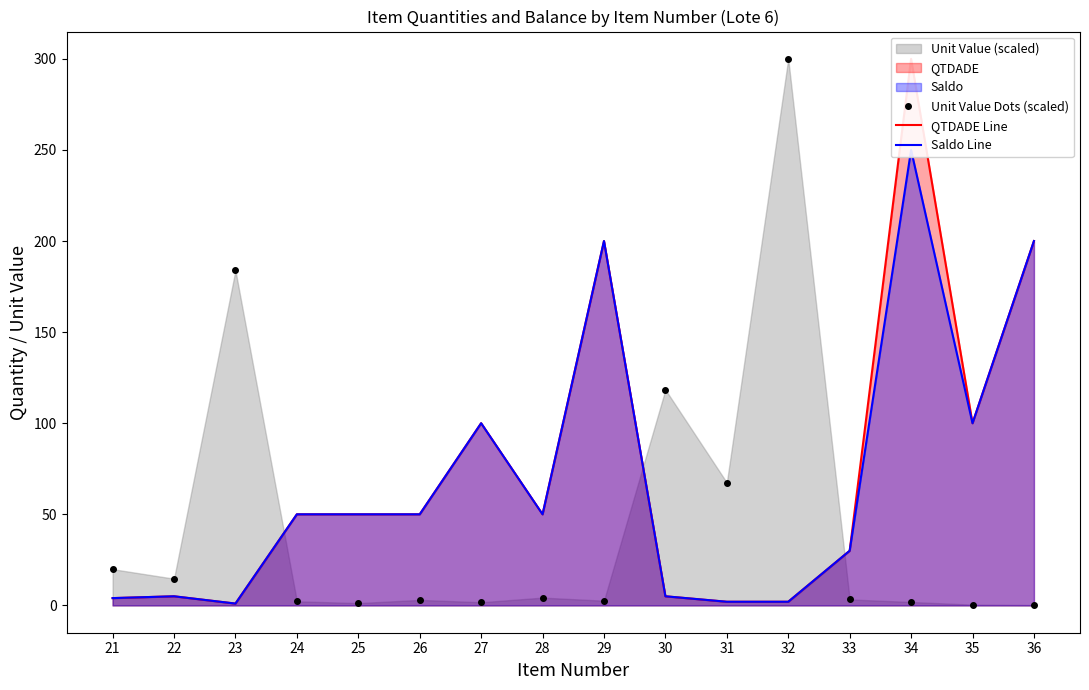

What is the maximum value shown in the chart?

300.0